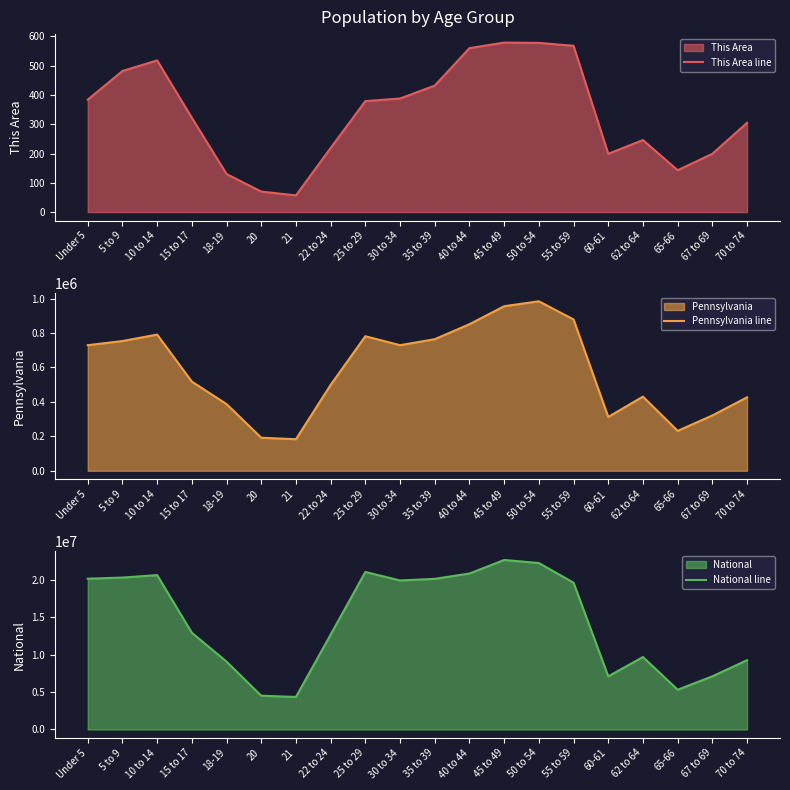

What is the minimum value shown in the chart?

57